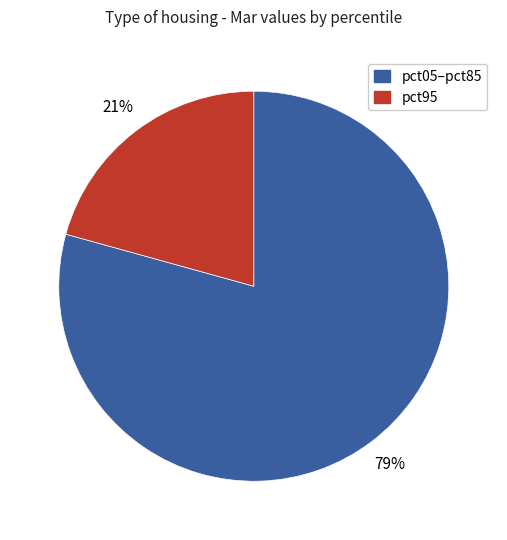

Do pct05–pct85 and pct95 together represent more than half of the pie?

Yes